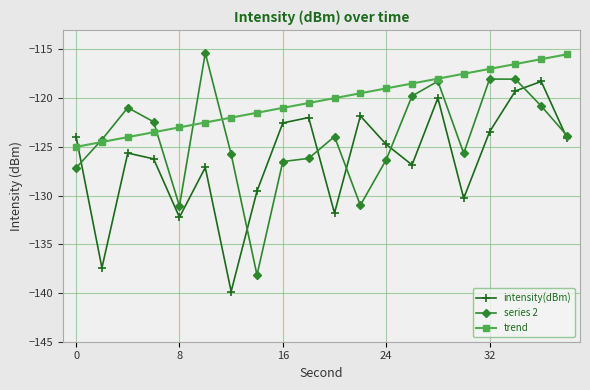

What is the value of the intensity(dBm) point at the 19th from the left?

-118.3